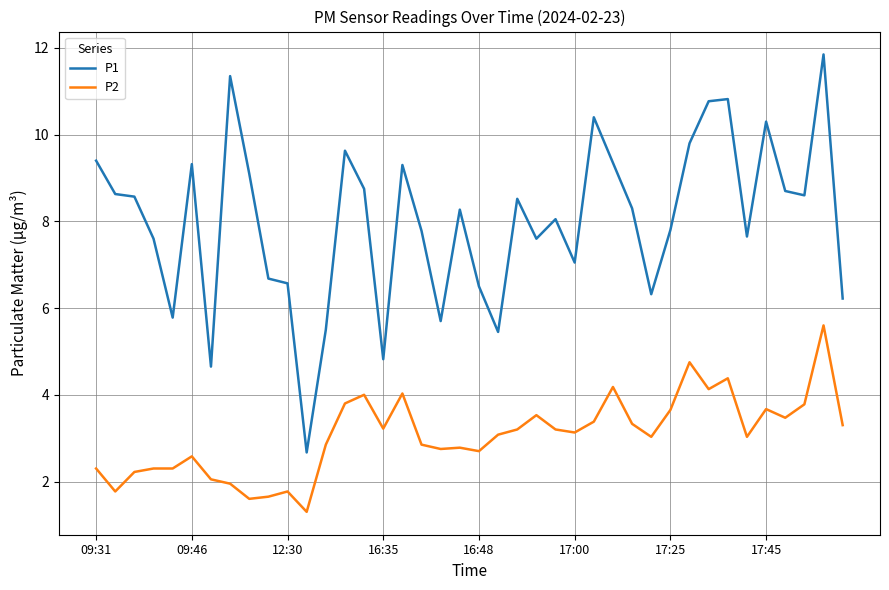

Which series has the largest range (max minus min)?

P1